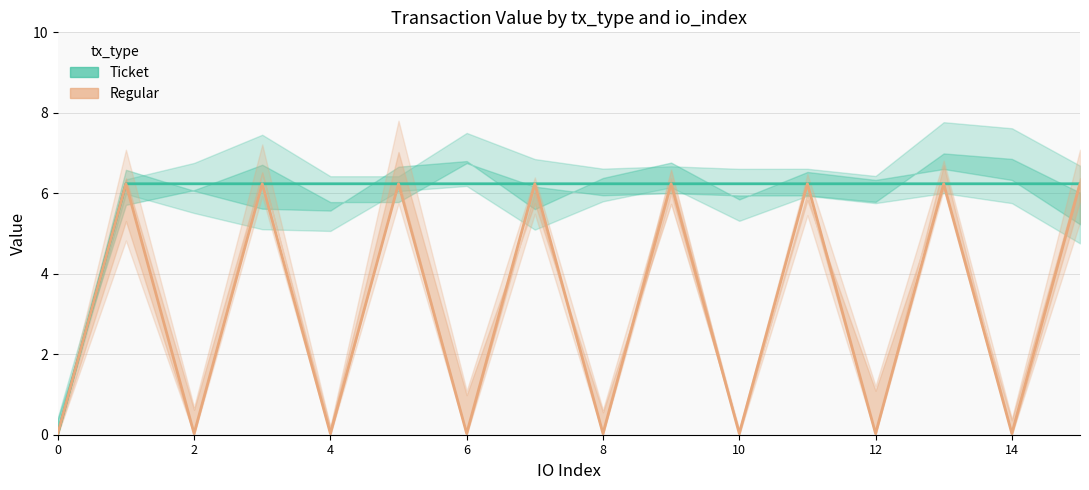

In Regular, how many points are lower than both neighbors (excluding endpoints)?

7